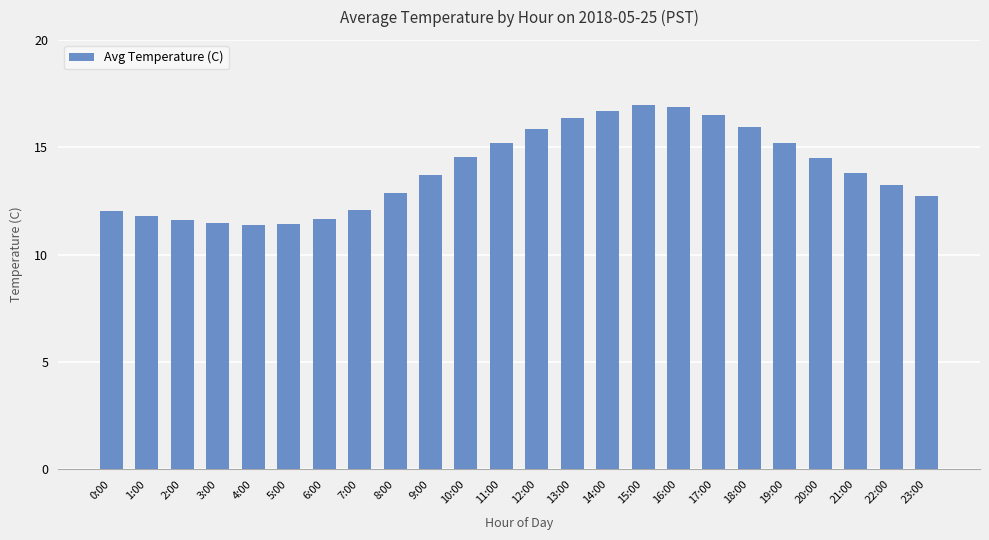

Approximately how many times larger is the value at 13:00 compared to 18:00?

1.0